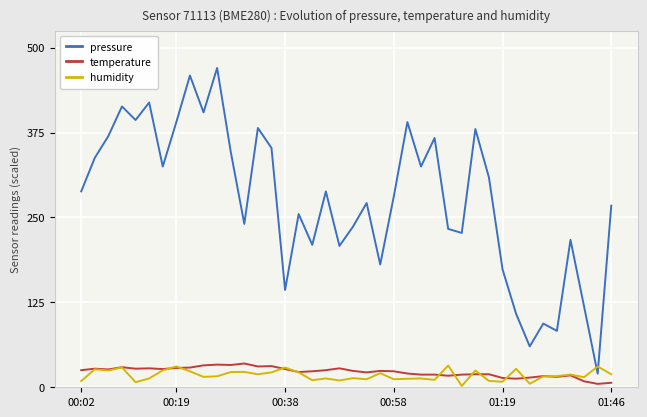

How many lines are shown in the chart?

3